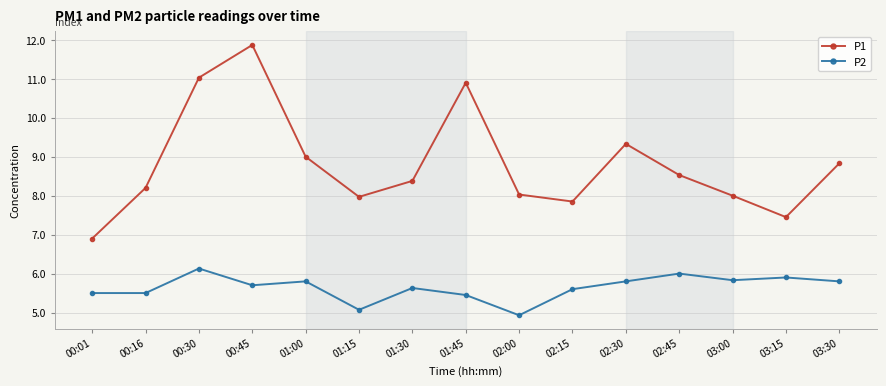

Which category has the lowest value in the P2 series?

02:00